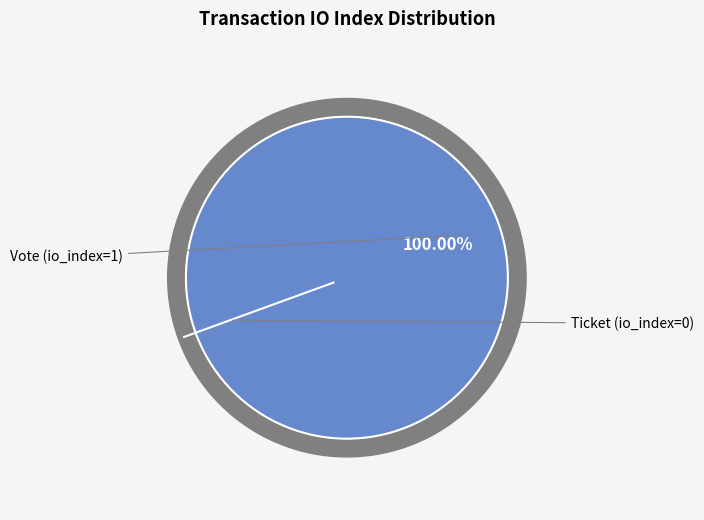

Which slice is the largest?

Vote